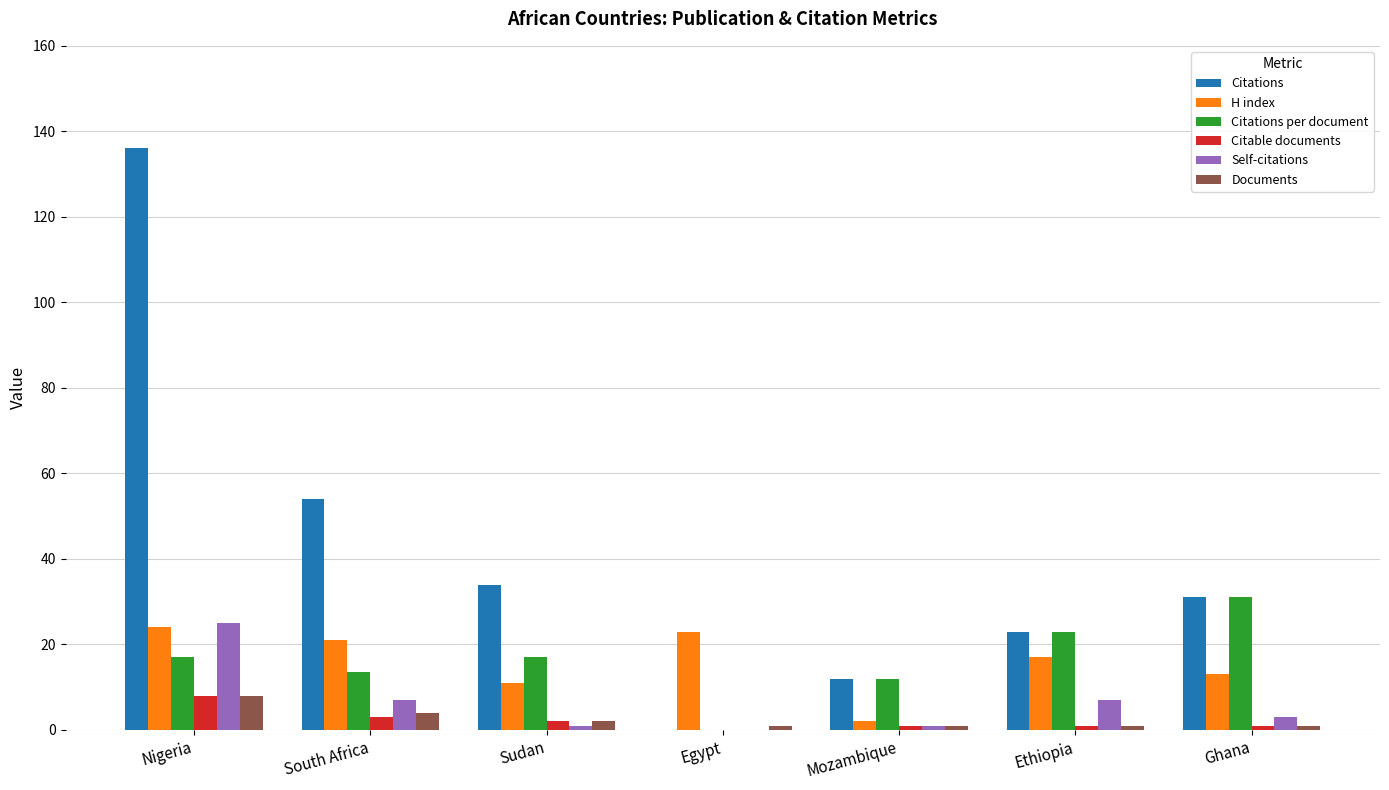

Is it true that Citations equals 32.8 at South Africa?

False